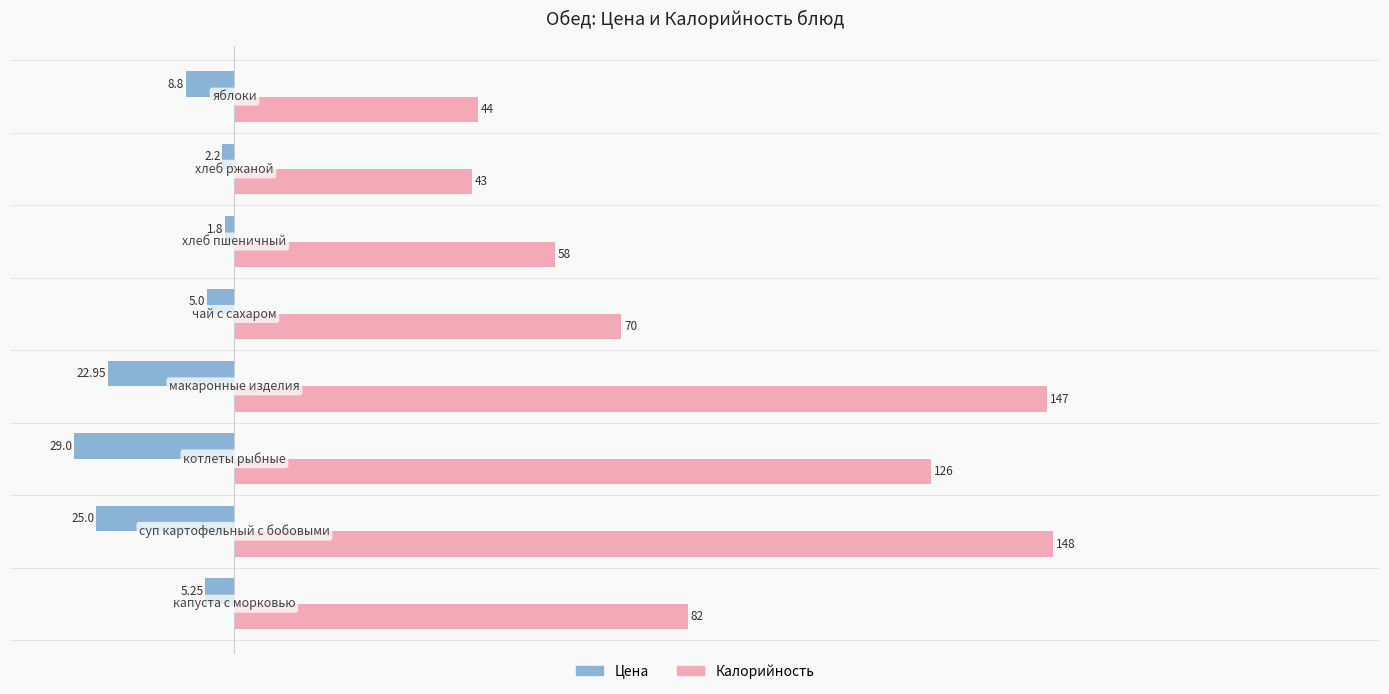

Rank the series by their average value, from highest to lowest.

Калорийность, Цена